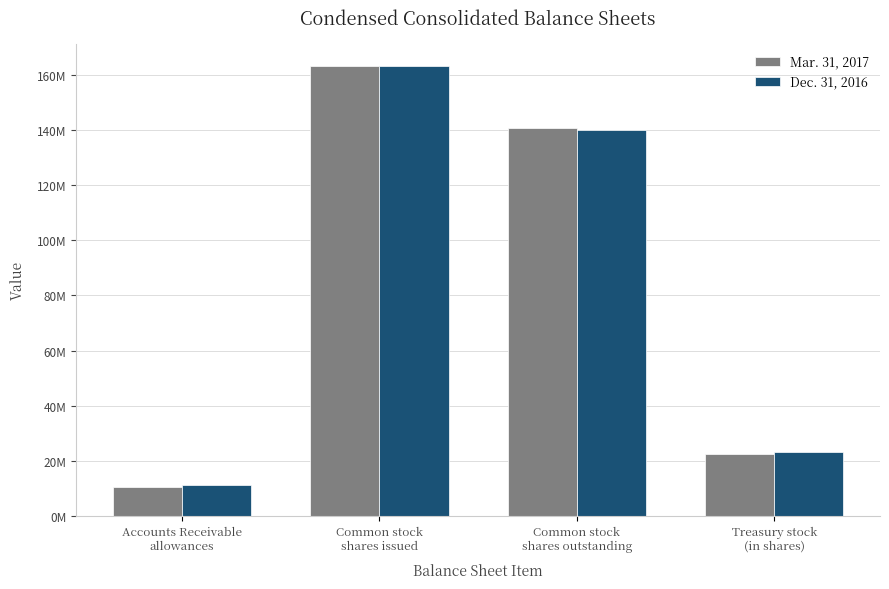

What is the label of the 3rd bar from the left?

Common stock
shares outstanding